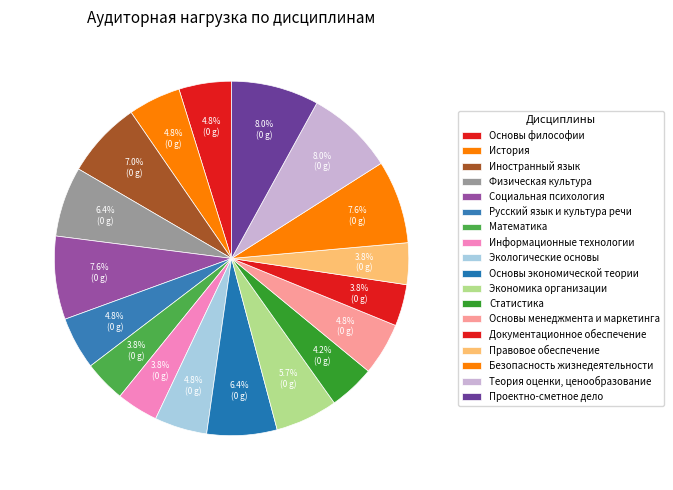

Combined, do Иностранный язык and Основы экономической теории account for over 50%?

No